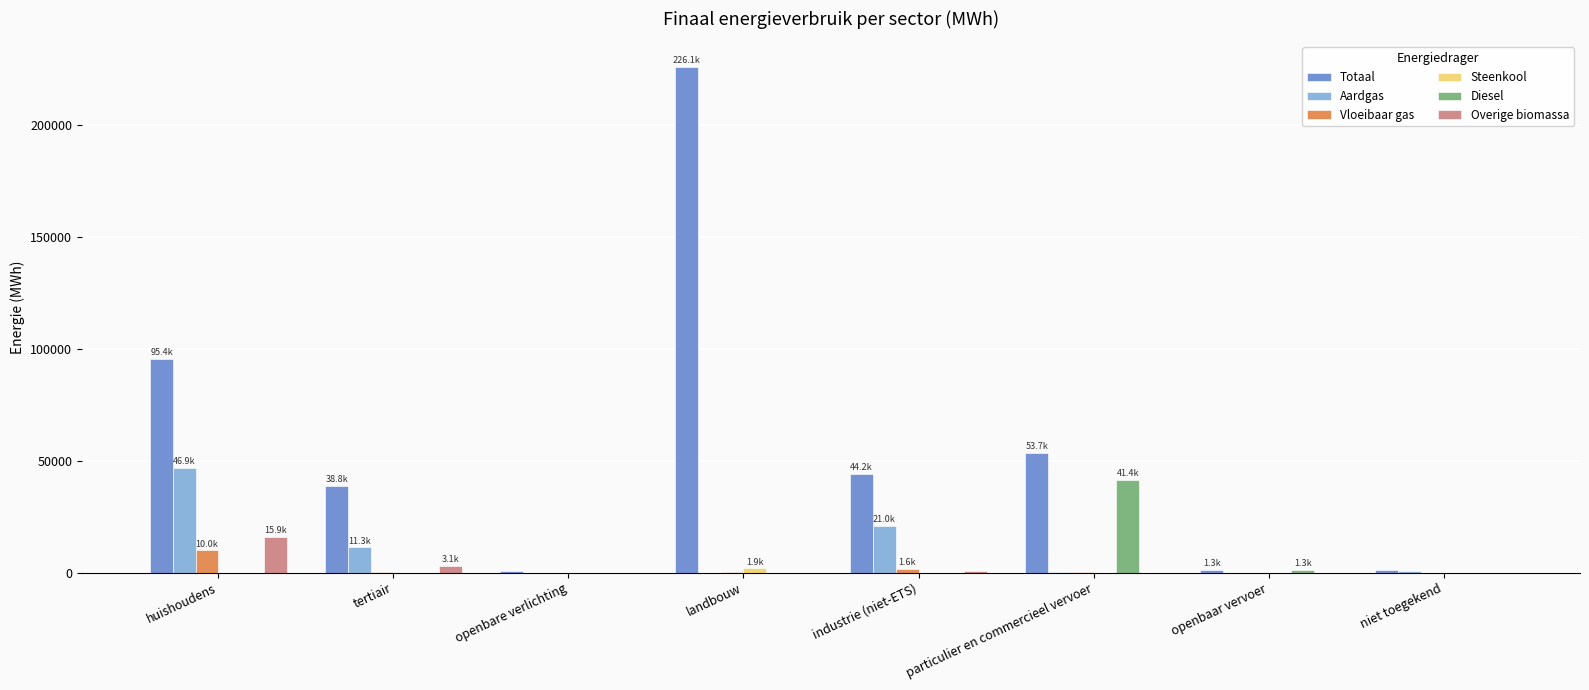

The Aardgas series shows 31507.5 at industrie (niet-ETS). True or false?

False